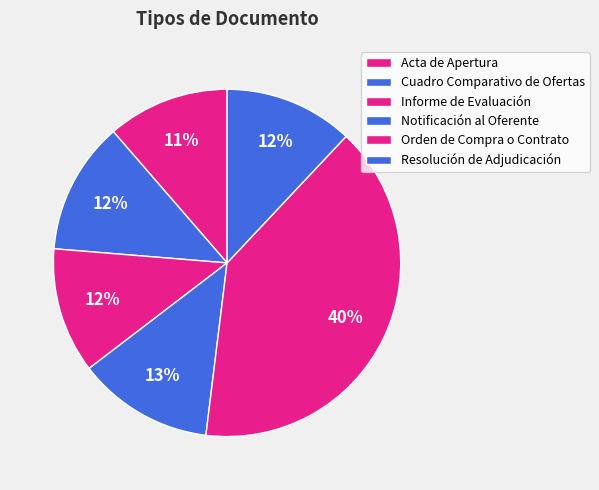

How much of the chart is everything except Resolución de Adjudicación?

88.0%